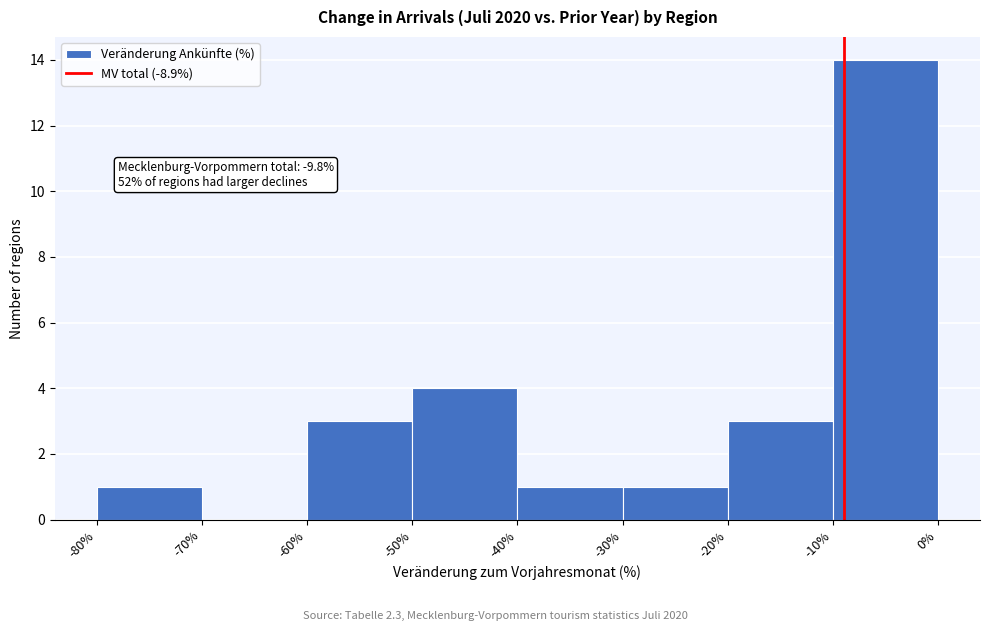

Which range on the x-axis has the tallest bar?

-10% to 0%